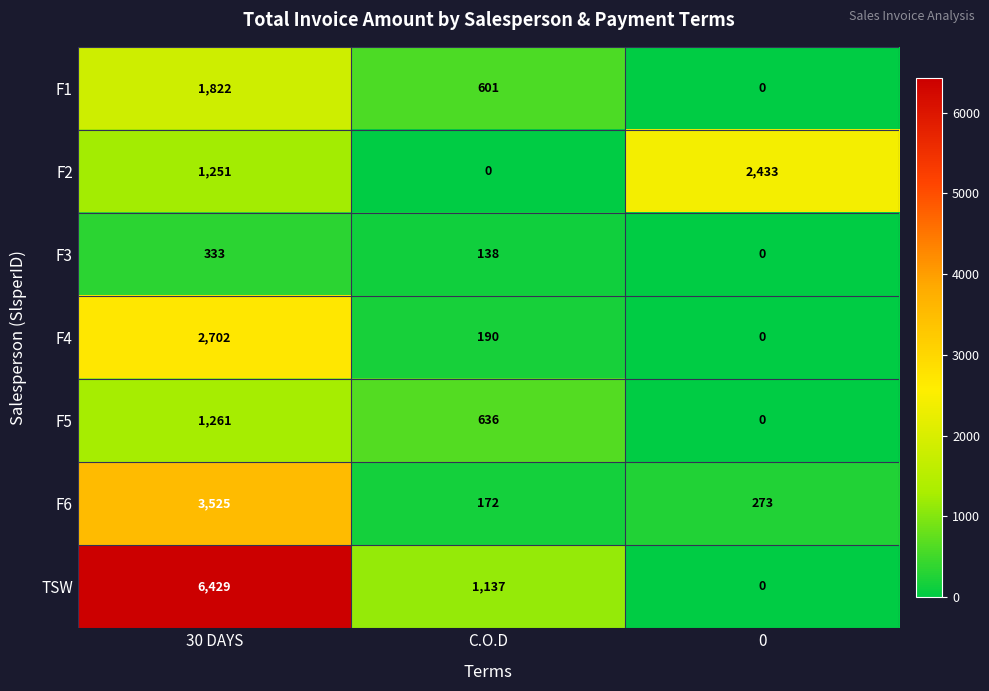

At which label does F4 reach its peak?

30 DAYS